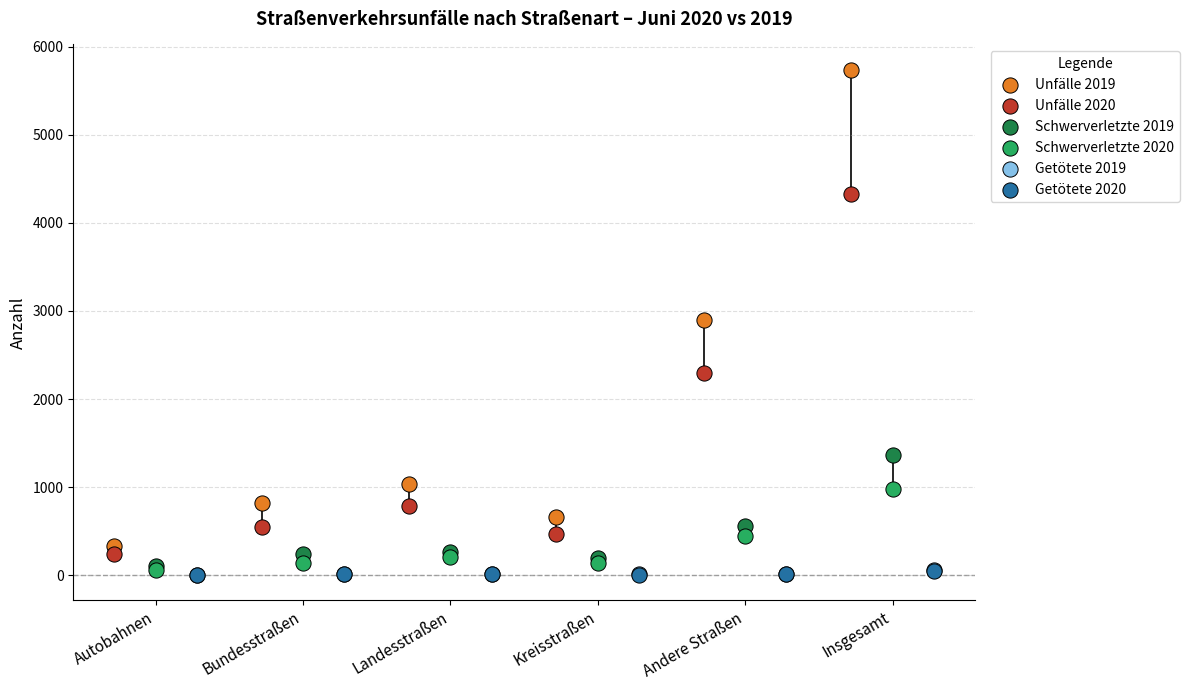

Which series contains the highest Y value?

Unfälle 2019